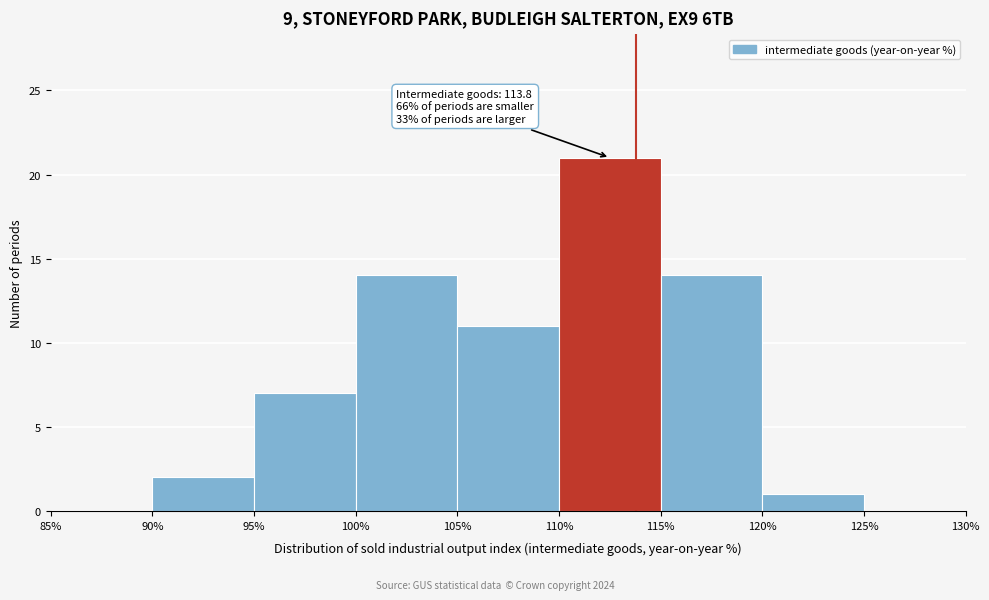

Over which range of the x-axis is the bar tallest?

110% to 115%